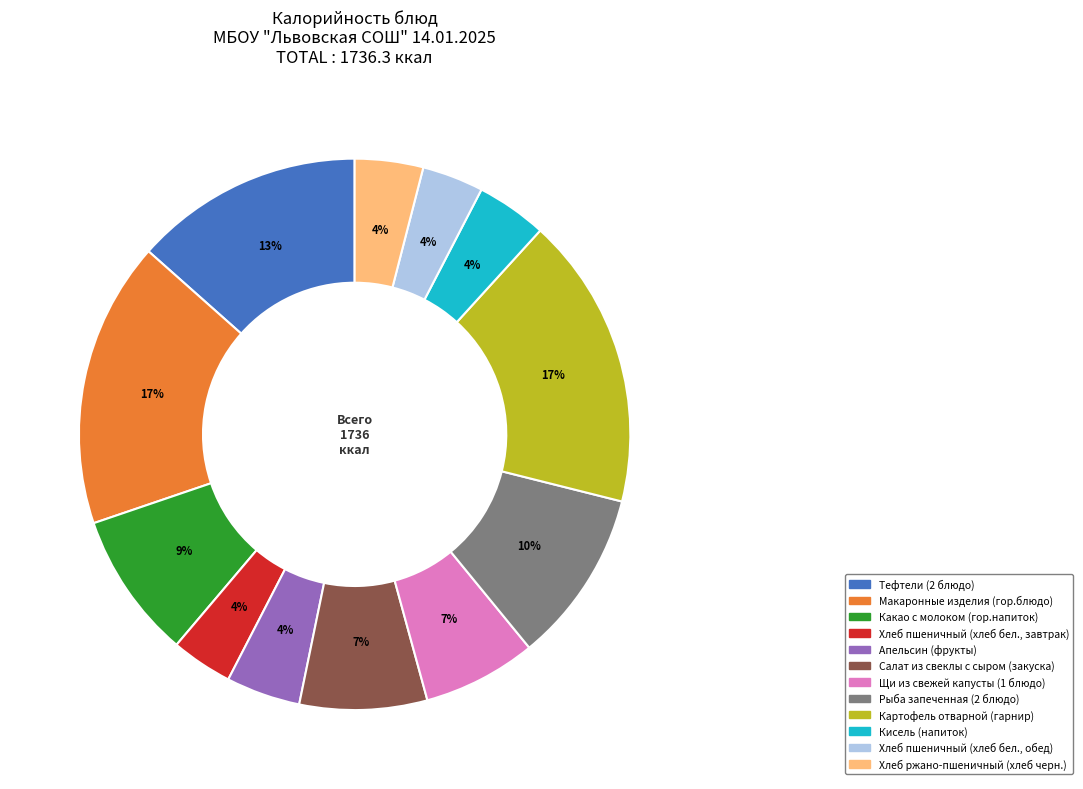

Count the number of slices in the pie.

12